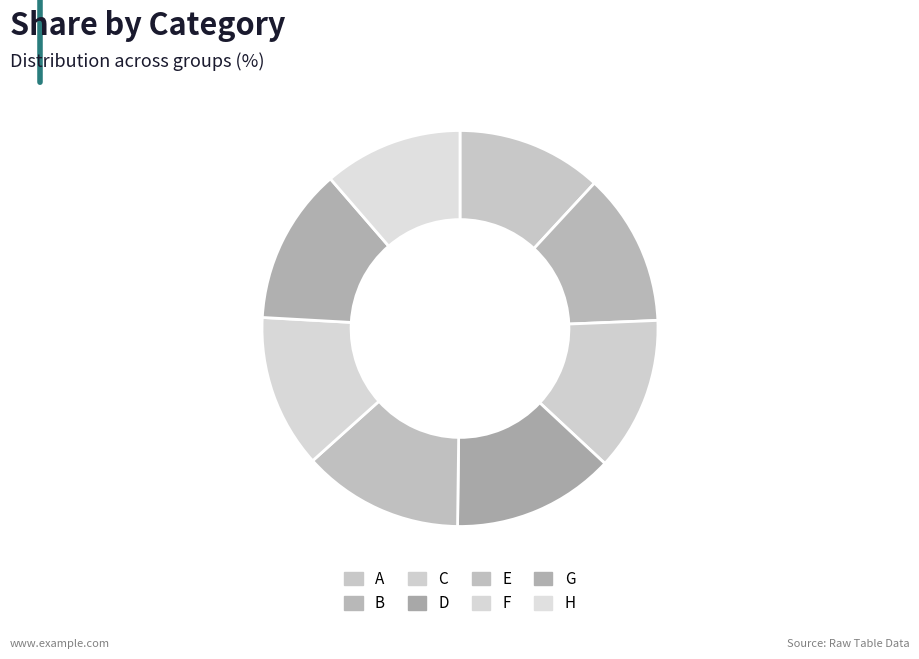

Between E and H, which is larger?

E